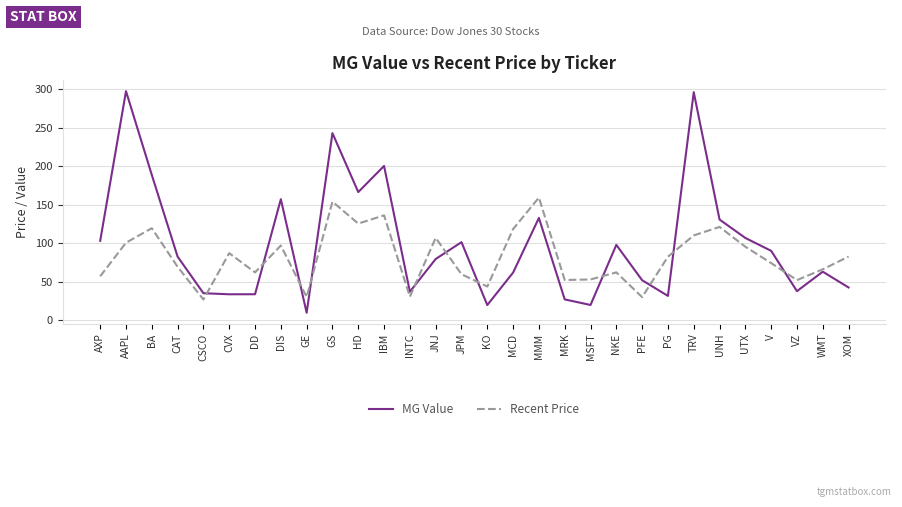

How many values in the Recent Price series exceed 82?

15